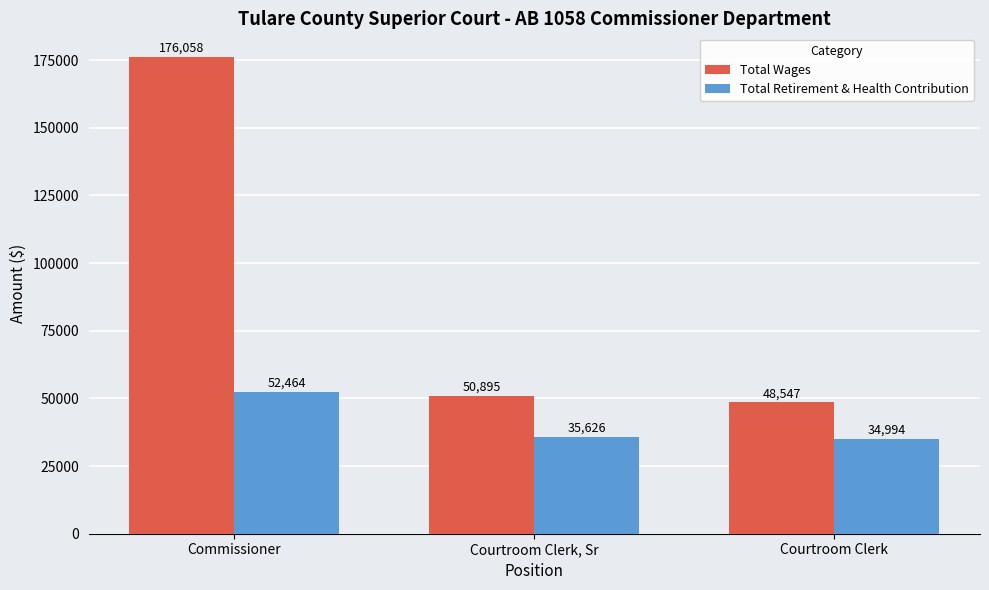

Is the value of Total Wages at Courtroom Clerk, Sr greater than the value of Total Retirement & Health Contribution at Courtroom Clerk?

Yes